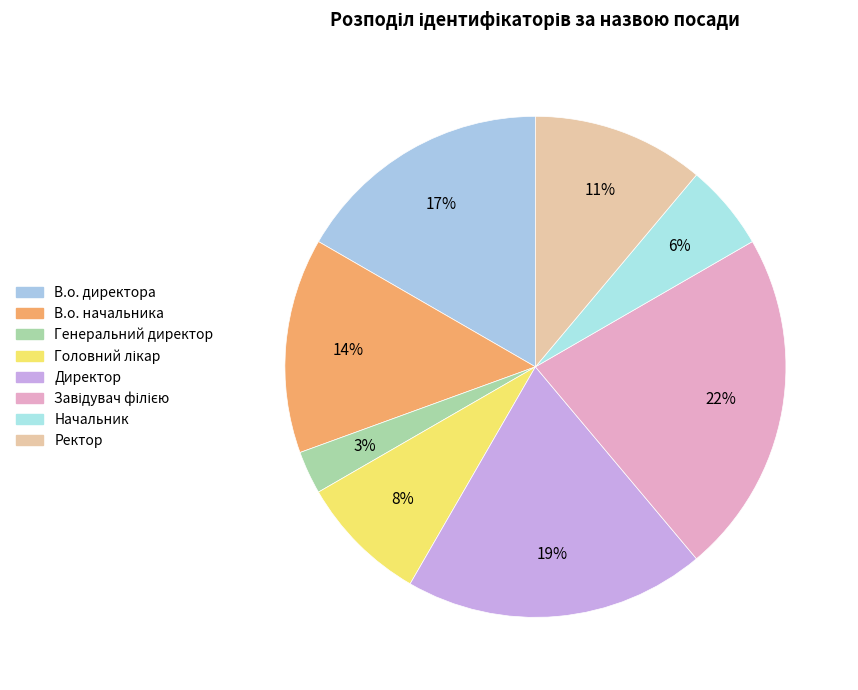

Count the number of slices in the pie.

8